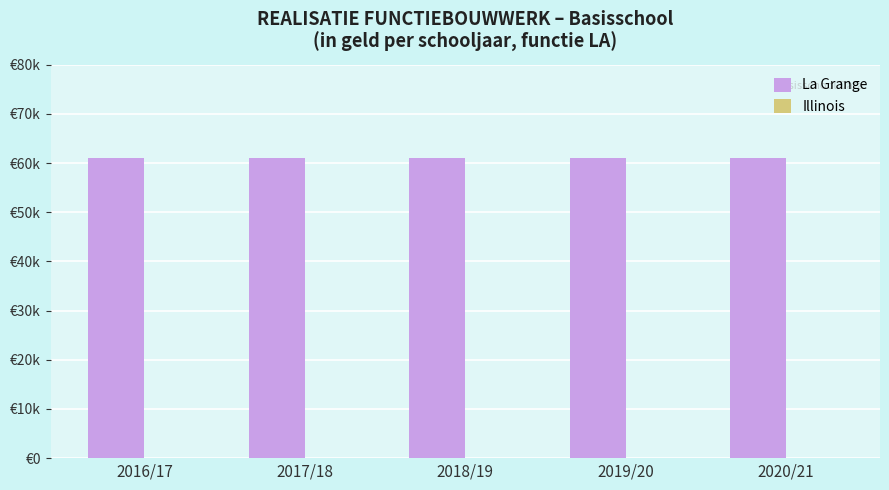

Reading left to right, transcribe all the data shown in this chart.

La Grange: 61000	61000	61000	61000	61000
Illinois: 0	0	0	0	0